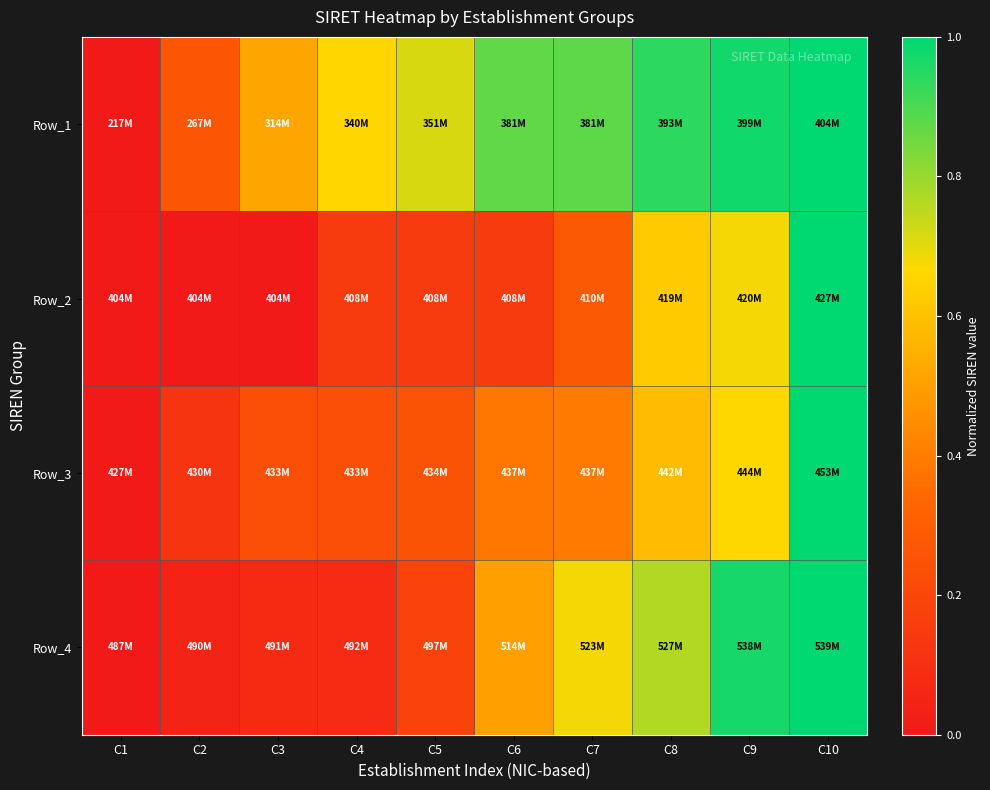

How many series are shown in this chart?

4